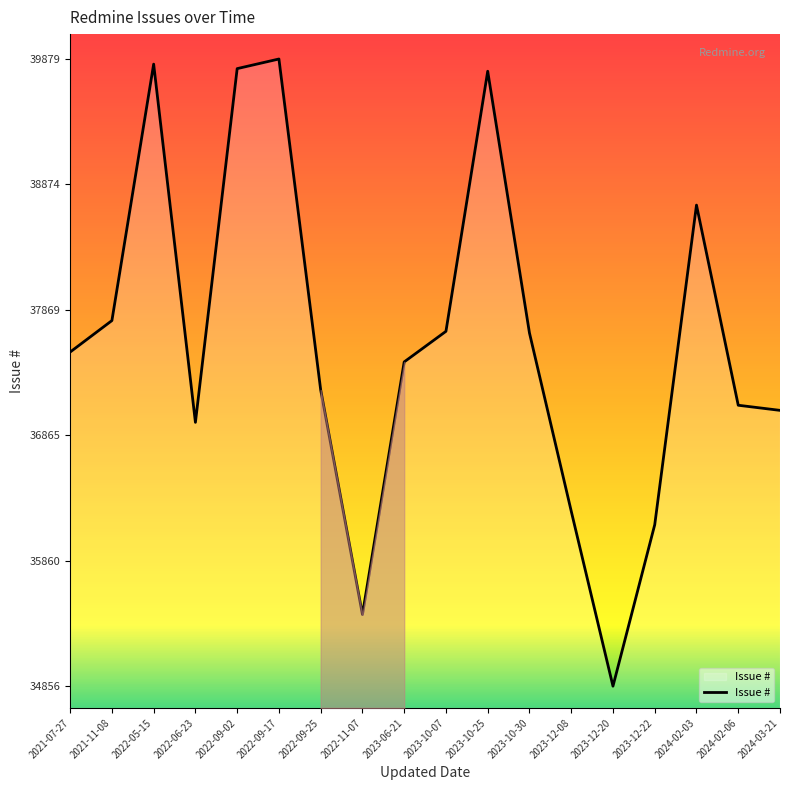

Which category has the lowest value across all series?

2023-12-20